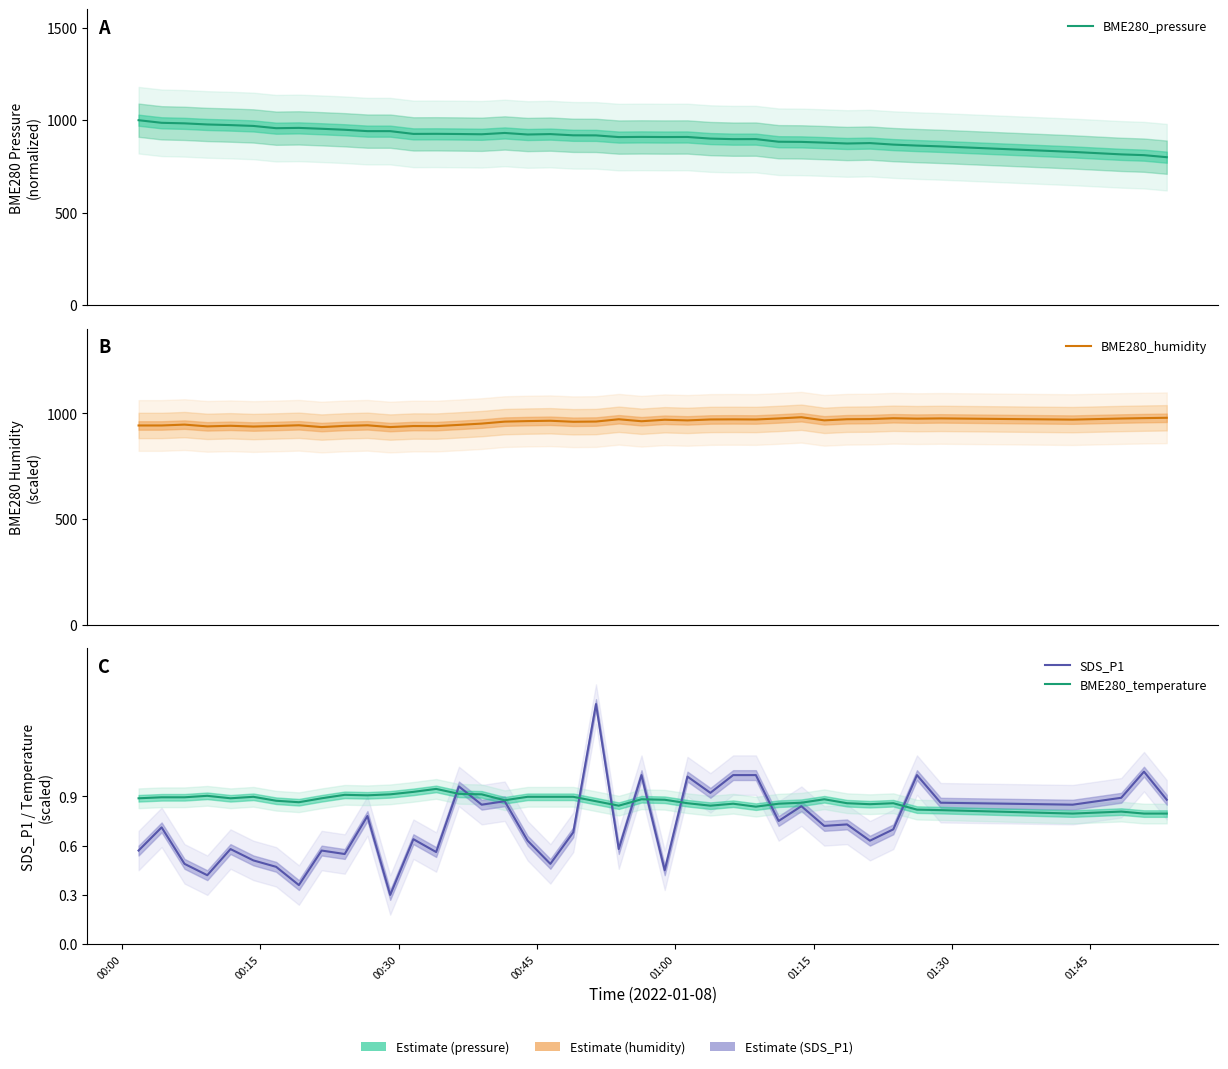

Which series has the largest total across all categories?

BME280_humidity